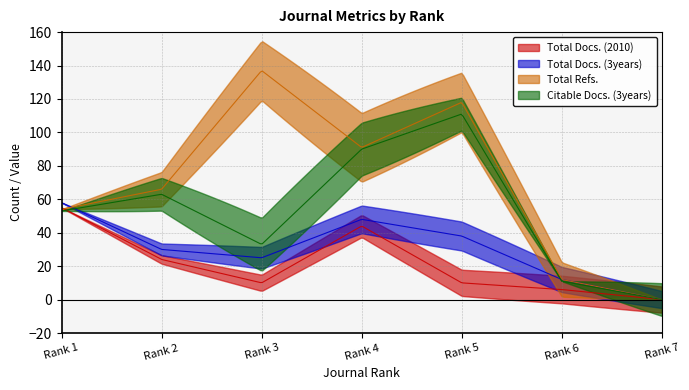

The Citable Docs. (3years) series shows 111 at Rank 5. True or false?

True